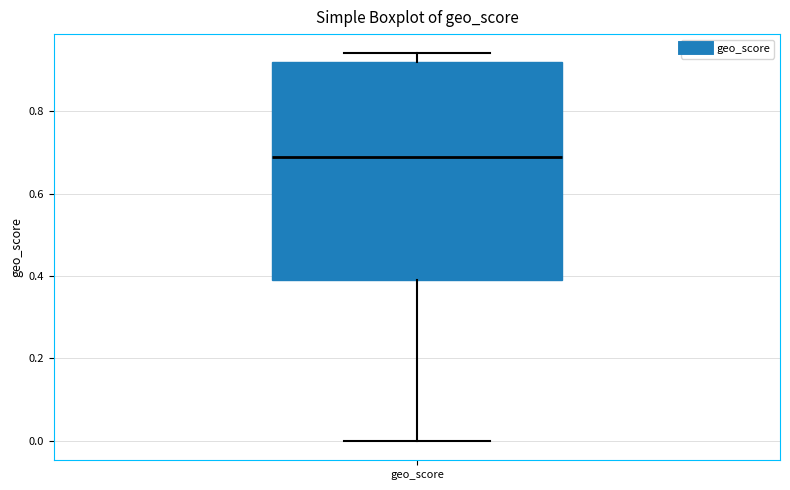

Where is the lower edge of the box for geo_score on the y-axis? The values are not printed on the chart, so give them approximately, as read against the axis.

0.40